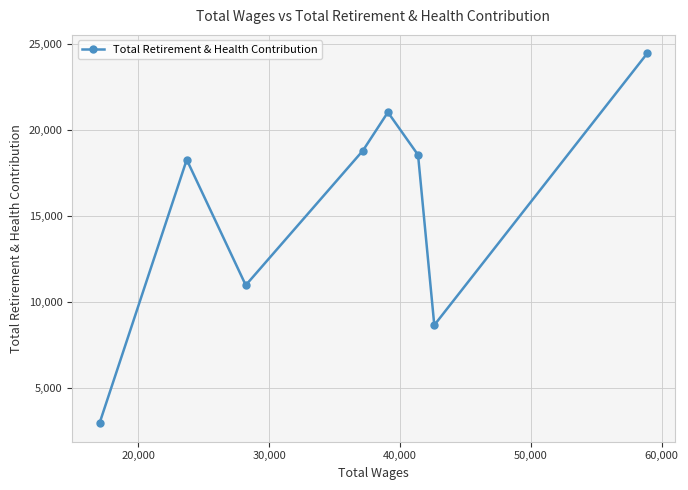

What is the average value?

15445